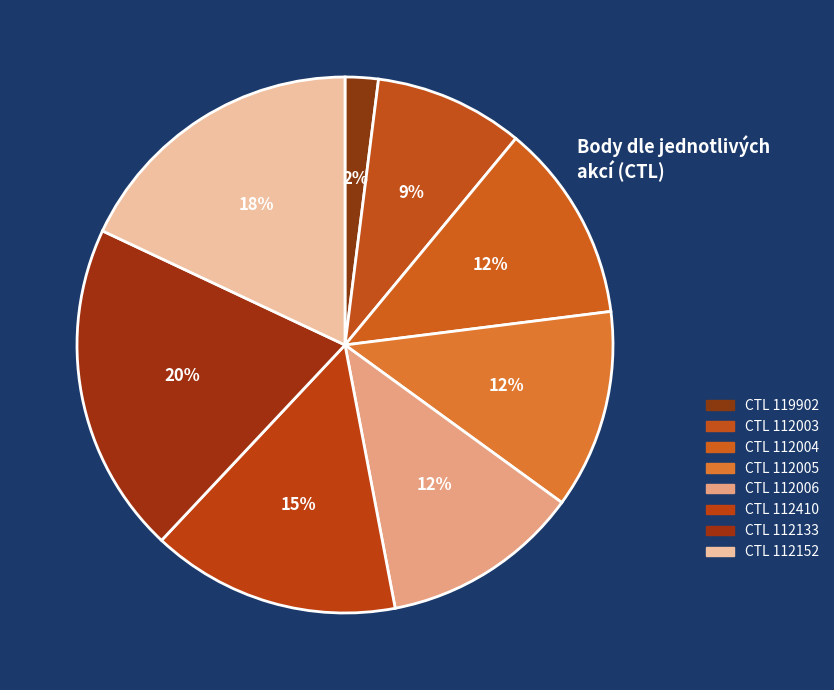

What is the smallest slice in the pie chart?

119902